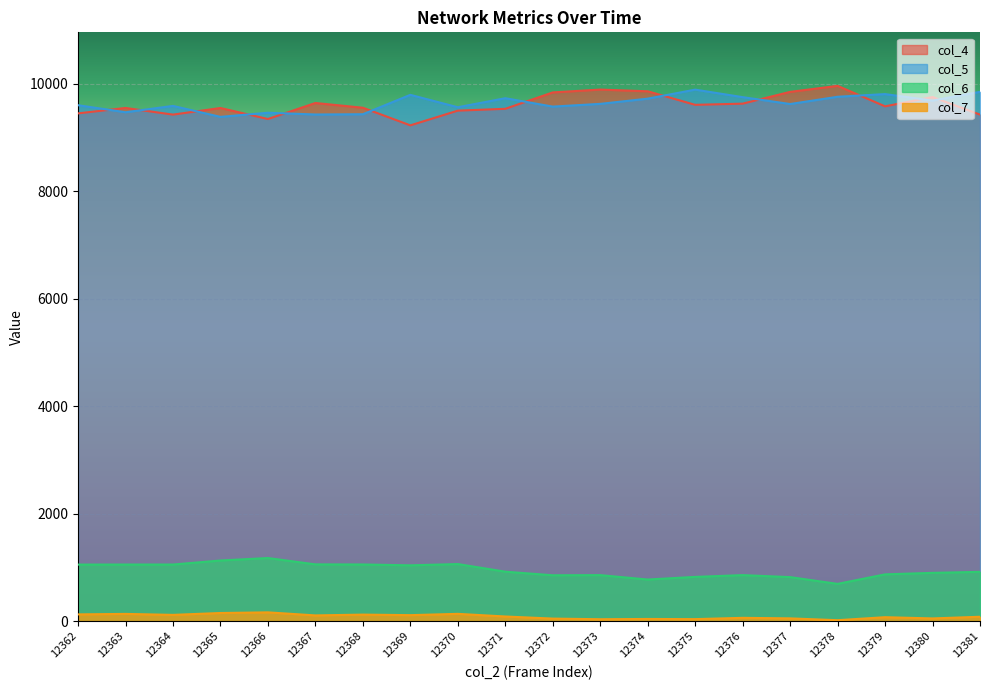

The value of col_7 at 12376 is 26. True or false?

False